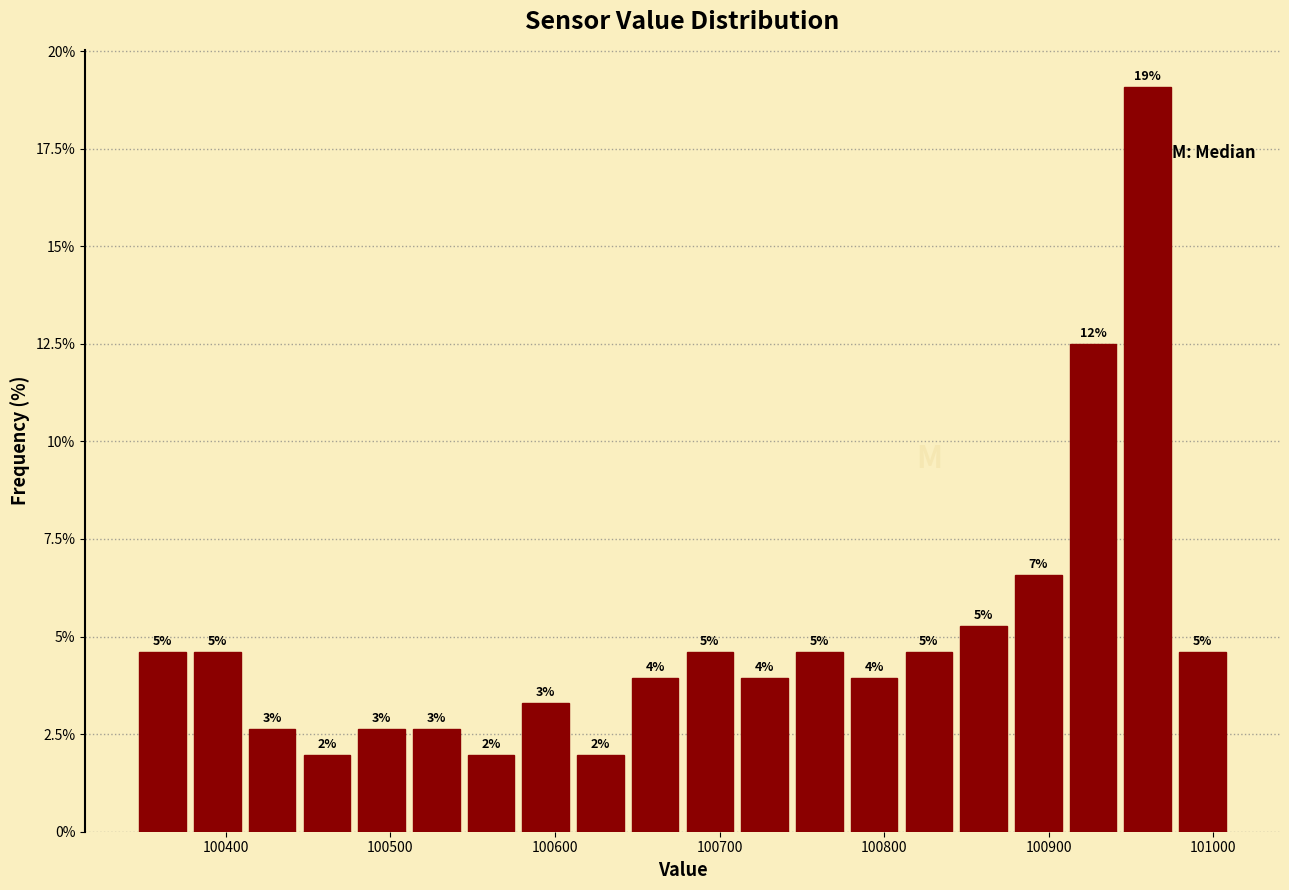

Around what value on the x-axis is the tallest bar? Give the approximate position of its centre, as read against the axis.

100960